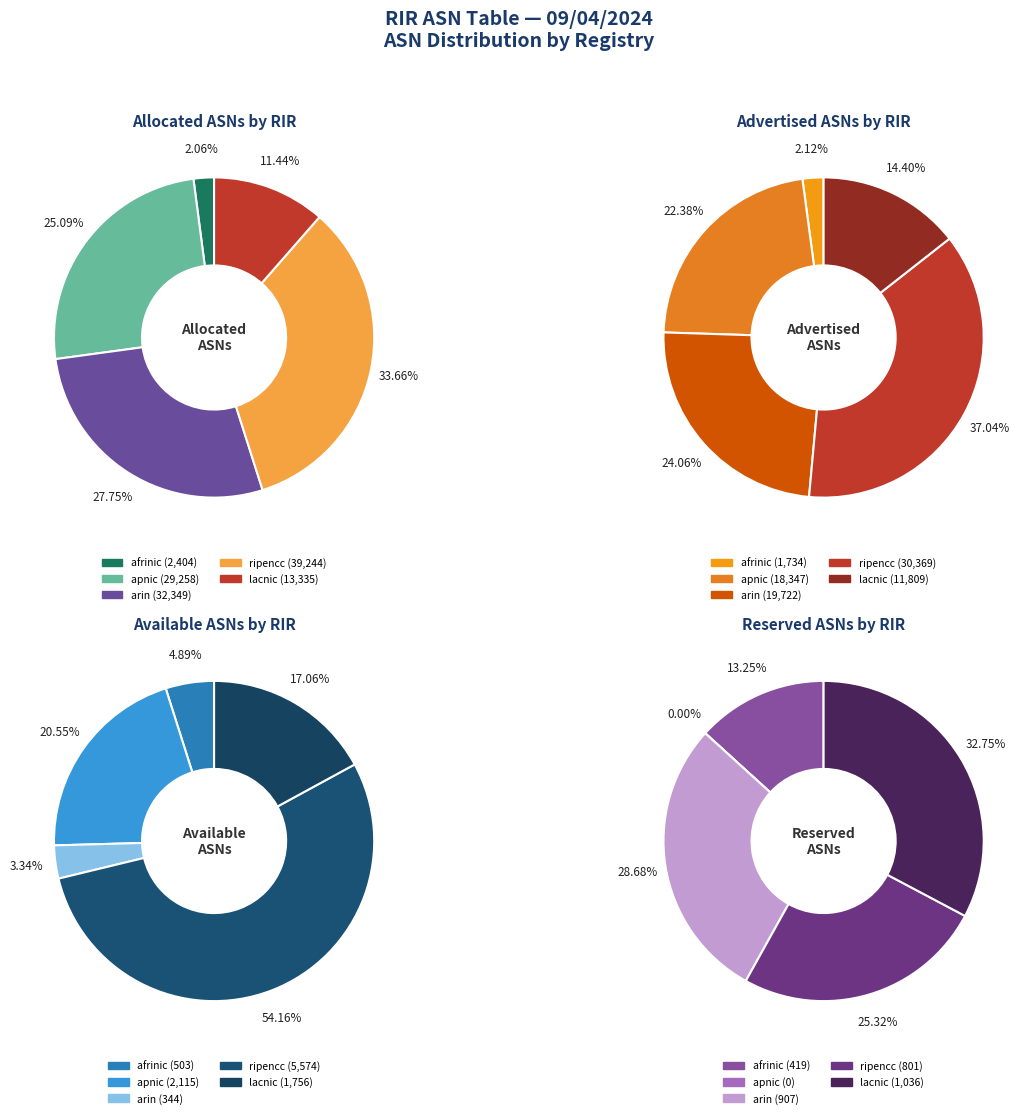

Rank the categories by value from lowest to highest.

afrinic, lacnic, apnic, arin, ripencc